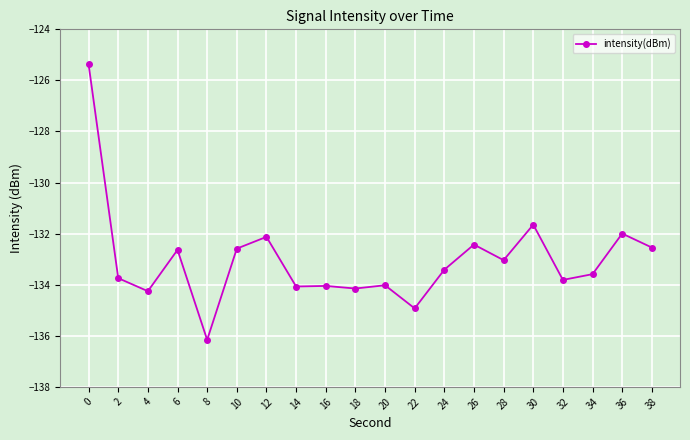

What is the greatest value displayed?

-125.4